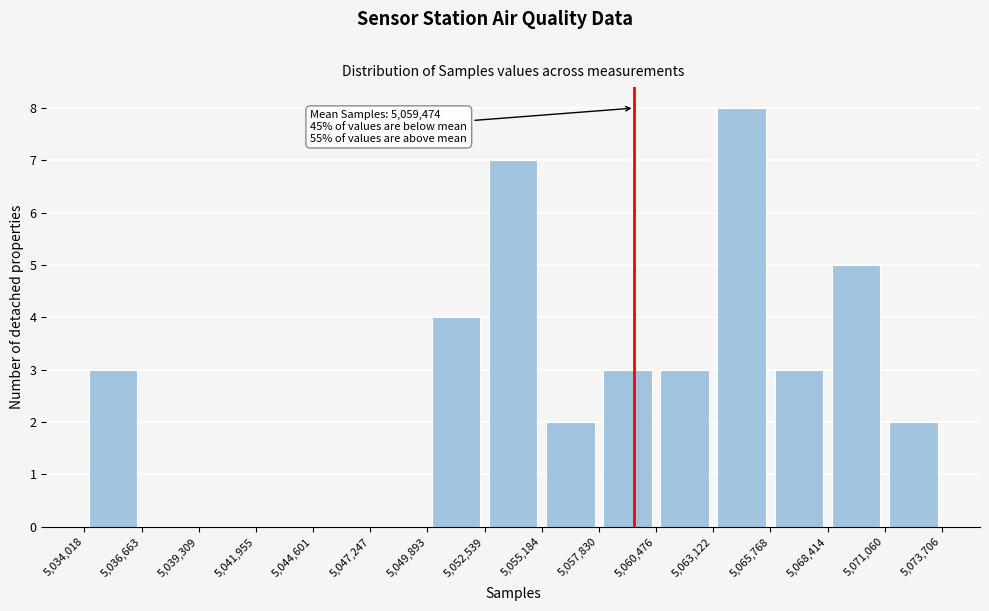

Over which range of the x-axis is the bar tallest?

5,063,122 to 5,065,768